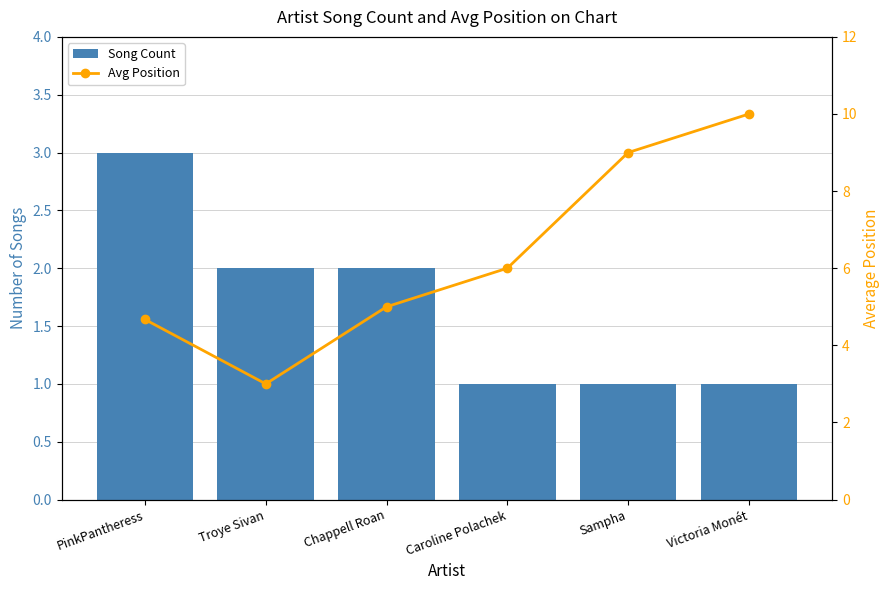

What is the smallest value displayed?

1.0